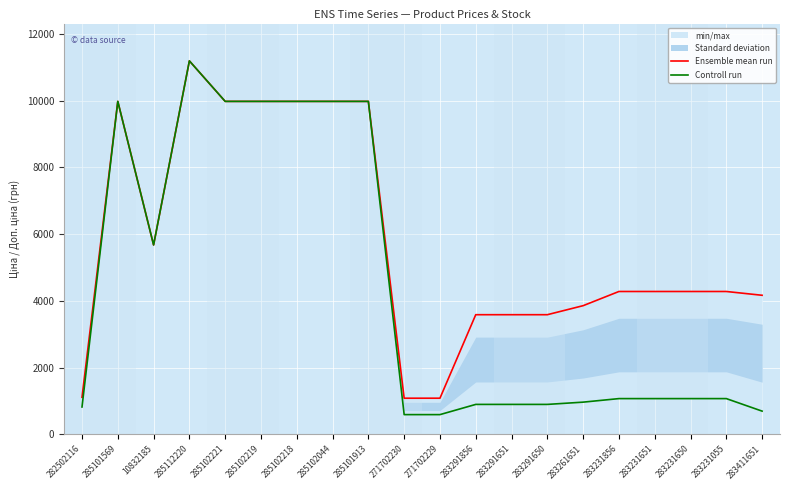

How many interior local valleys does the Controll run series have?

1